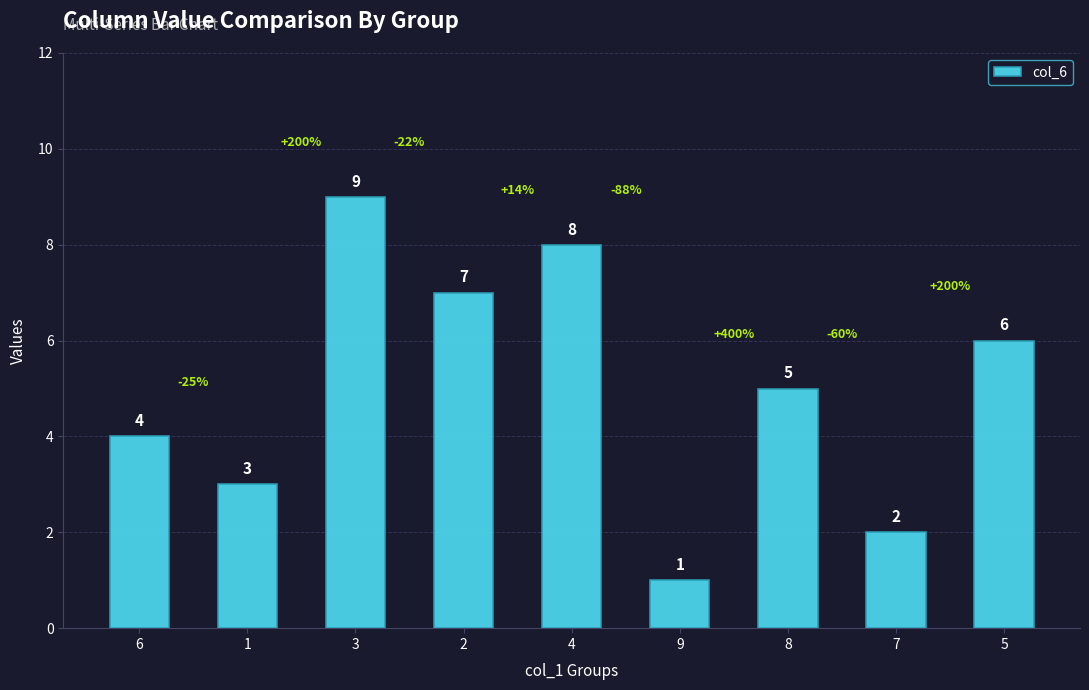

Reading left to right, list all the values displayed in this chart.

6=4	1=3	3=9	2=7	4=8	9=1	8=5	7=2	5=6